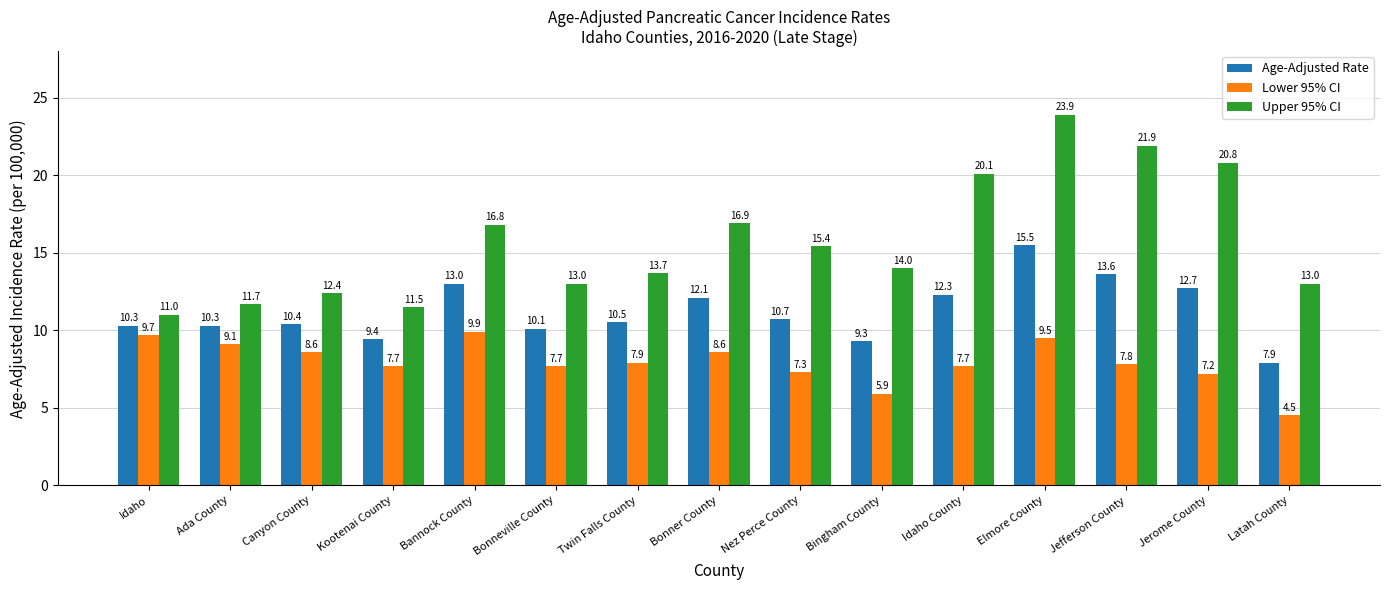

How many data points in Lower 95% CI are above 7?

13